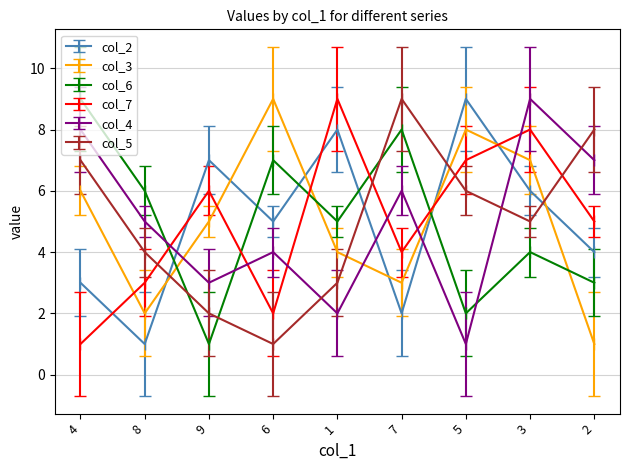

Which series changed the most between 9 and 6?

col_6